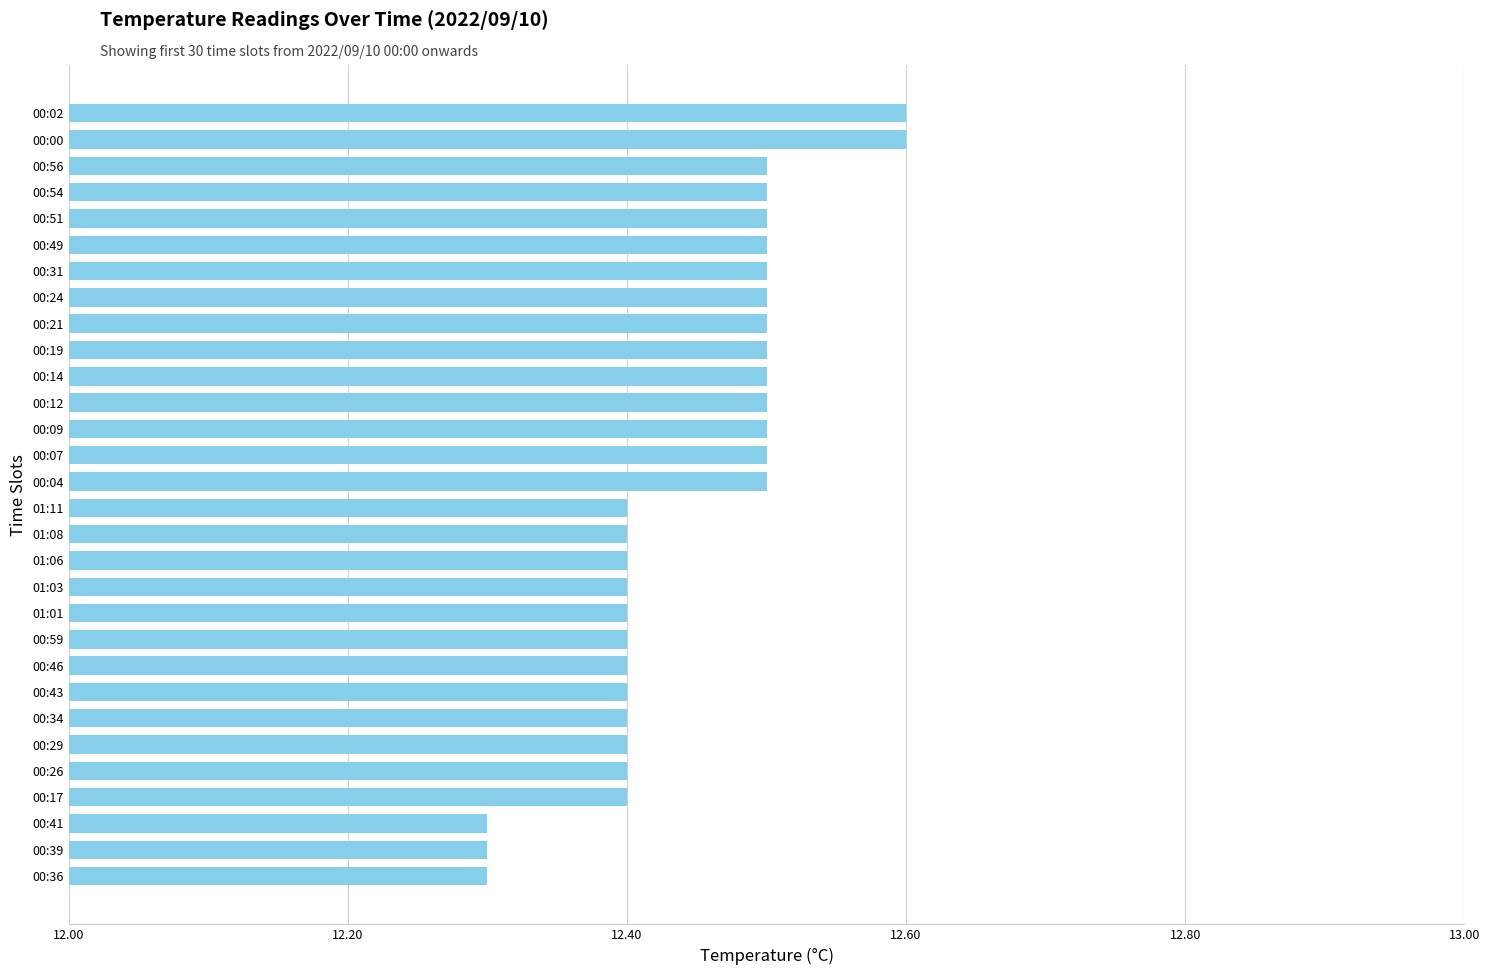

Approximately how many times larger is the value at 00:56 compared to 00:59?

1.0